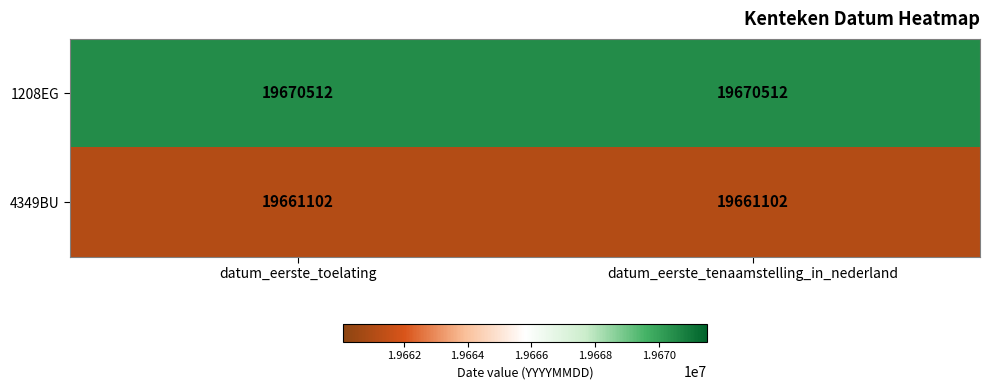

Rank the series at datum_eerste_toelating from lowest to highest value.

4349BU, 1208EG